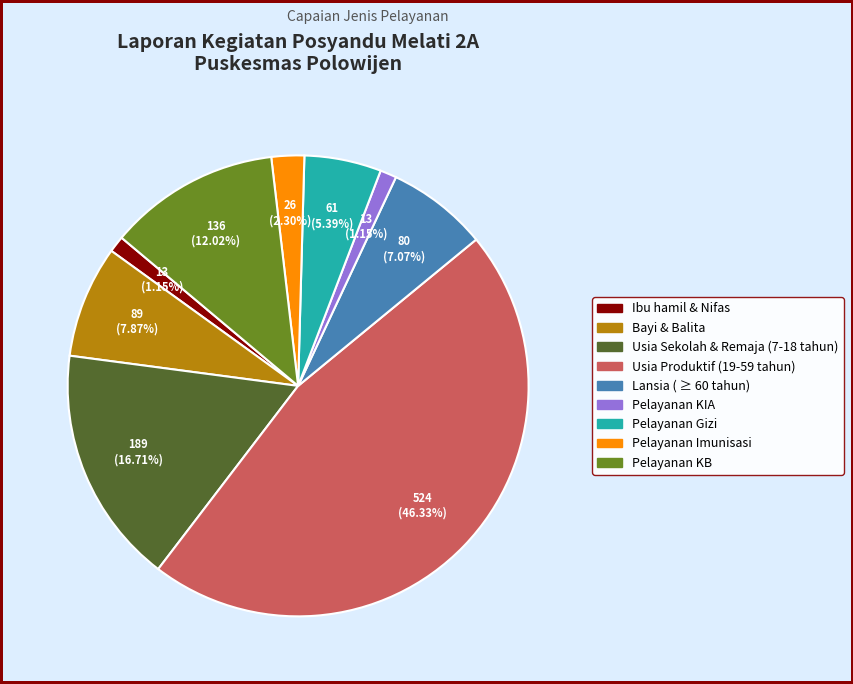

To the nearest percent, what portion does Pelayanan KB represent?

12%